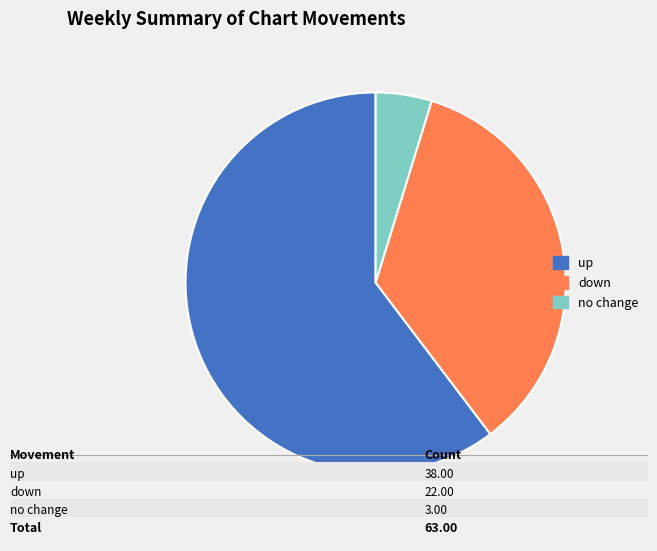

What is the smallest slice in the pie chart?

no change